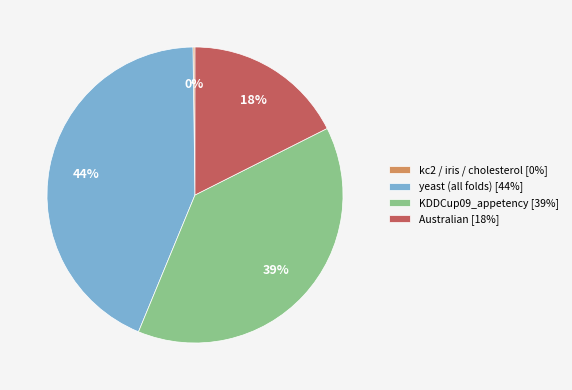

Is it true that yeast (all folds) [44%] is 58% of the pie?

False